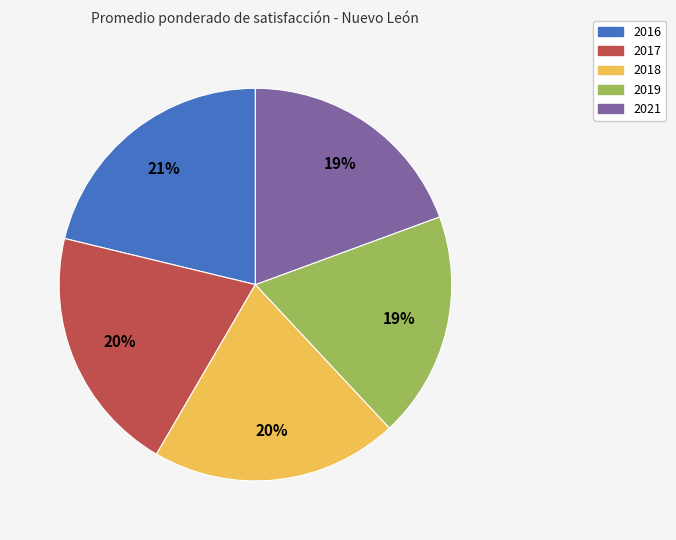

Combined, do 2016 and 2019 account for over 50%?

No